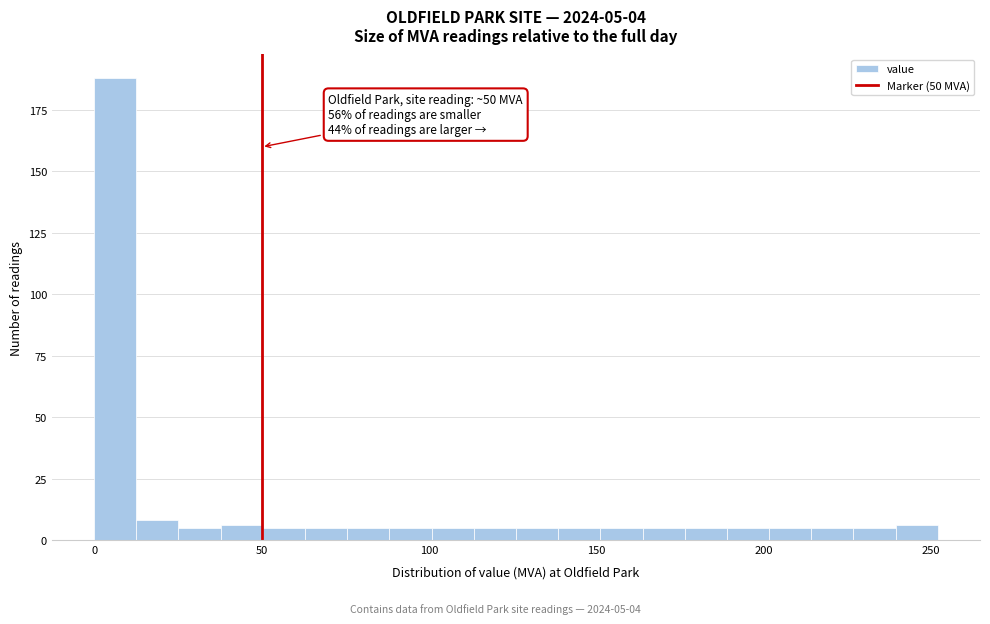

Around what value on the x-axis is the tallest bar? Give the approximate position of its centre, as read against the axis.

5